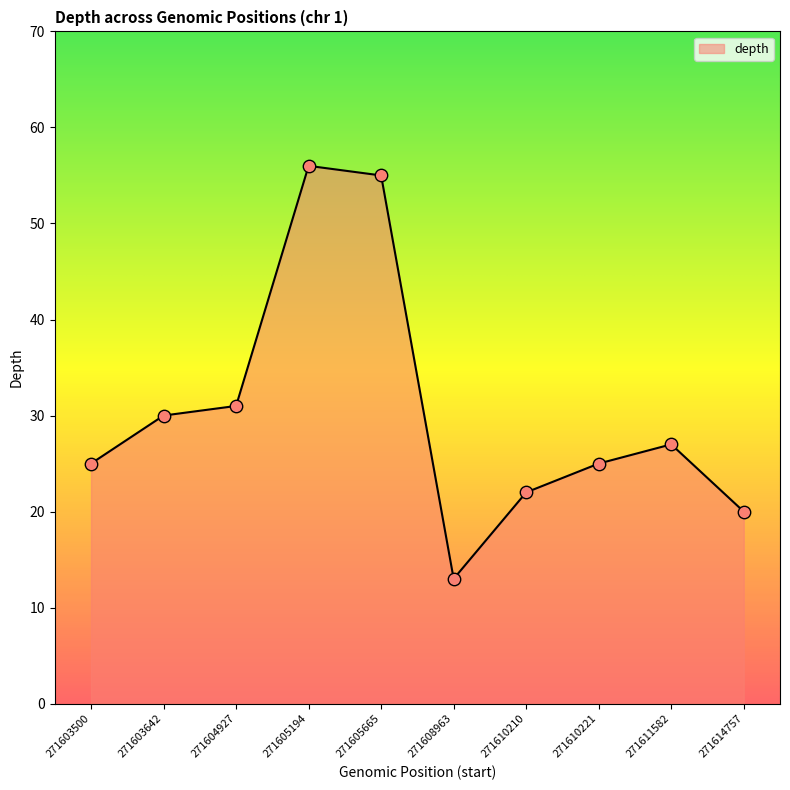

What is the change in value from 271605665 to 271610221?

-30